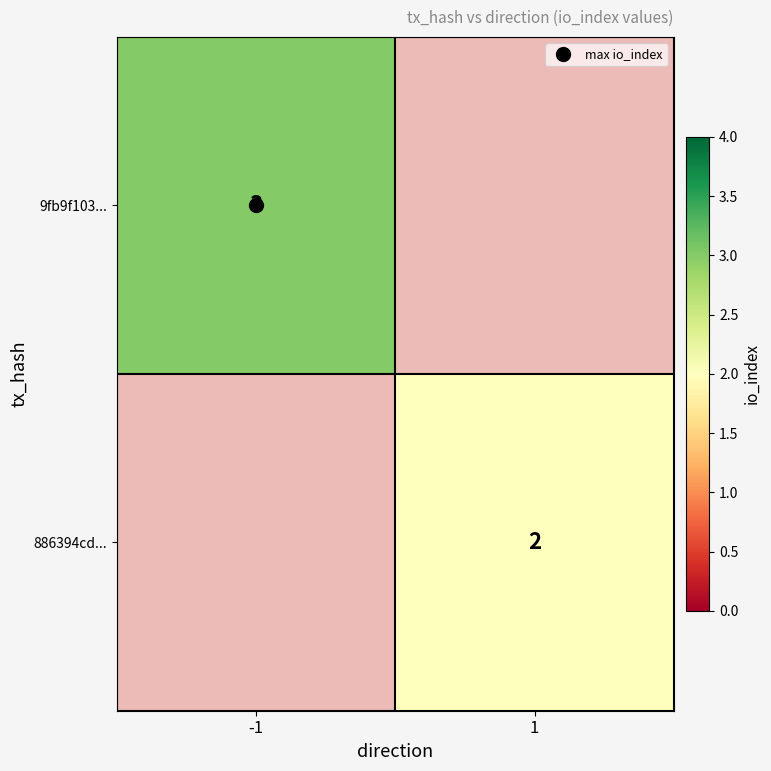

Is the value of 9fb9f103... at -1 greater than the value of 886394cd... at 1?

Yes